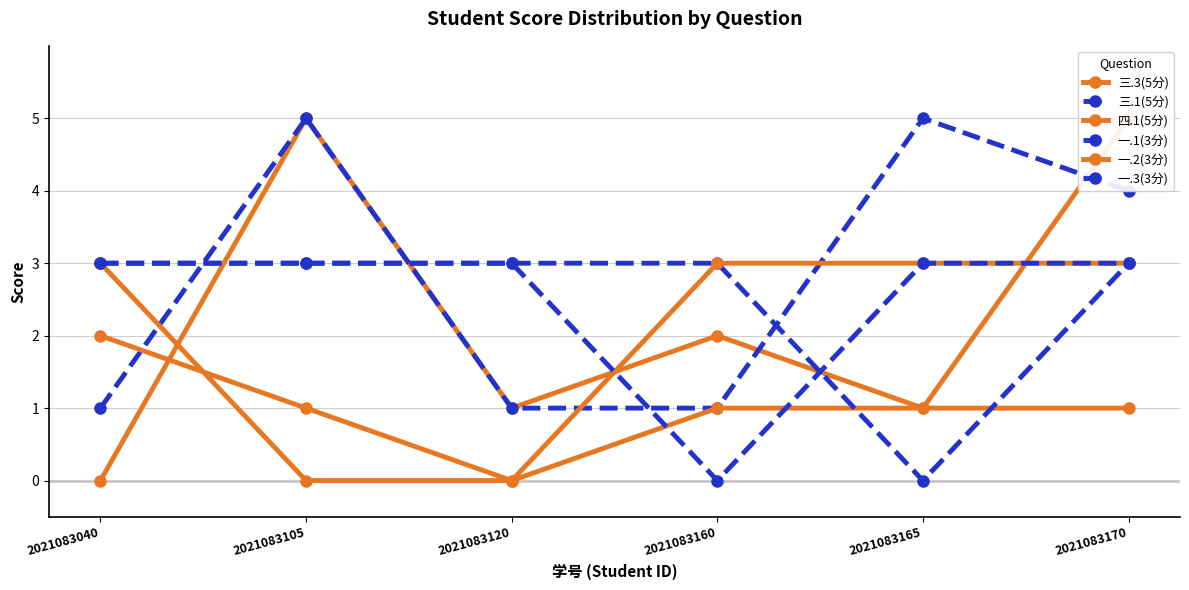

Is it true that 三.1(5分) equals 4 at 2021083170?

True